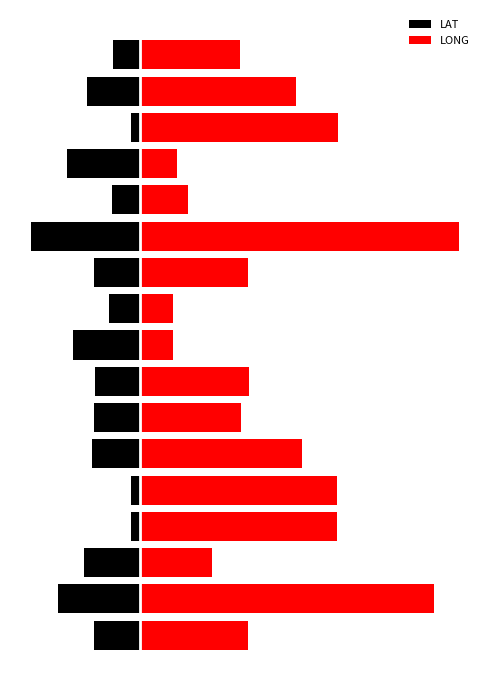

At which category does the chart reach its minimum across all series?

11